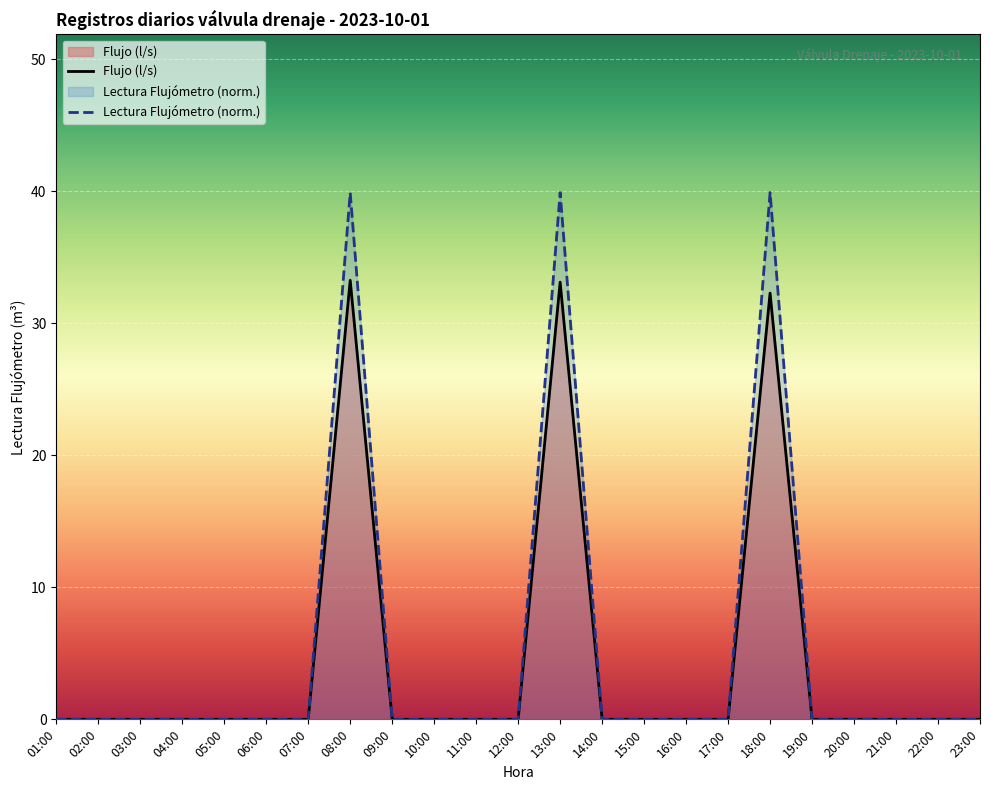

How many lines are shown in the chart?

2